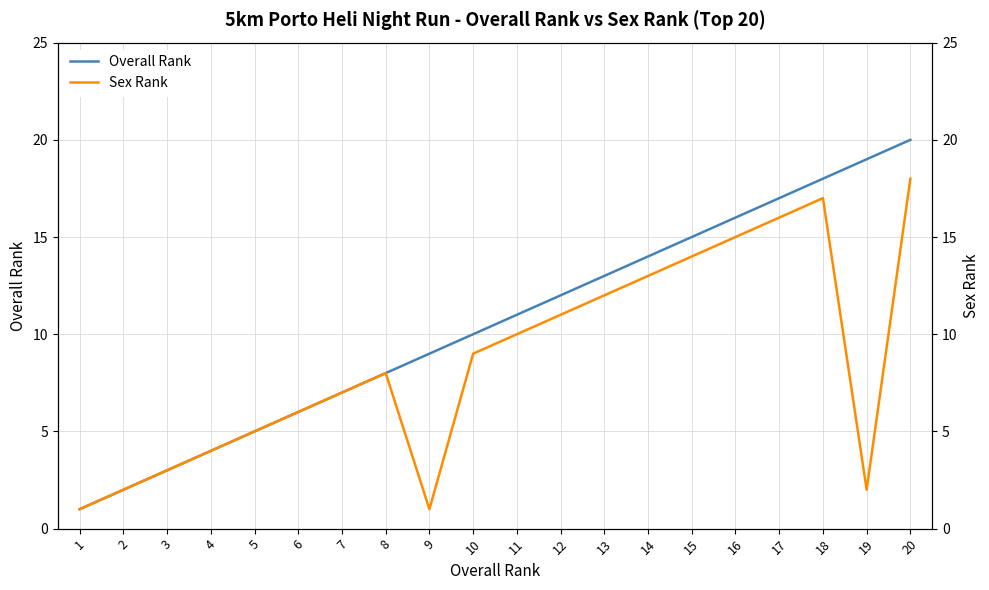

What is the total value across all series at 13?

25